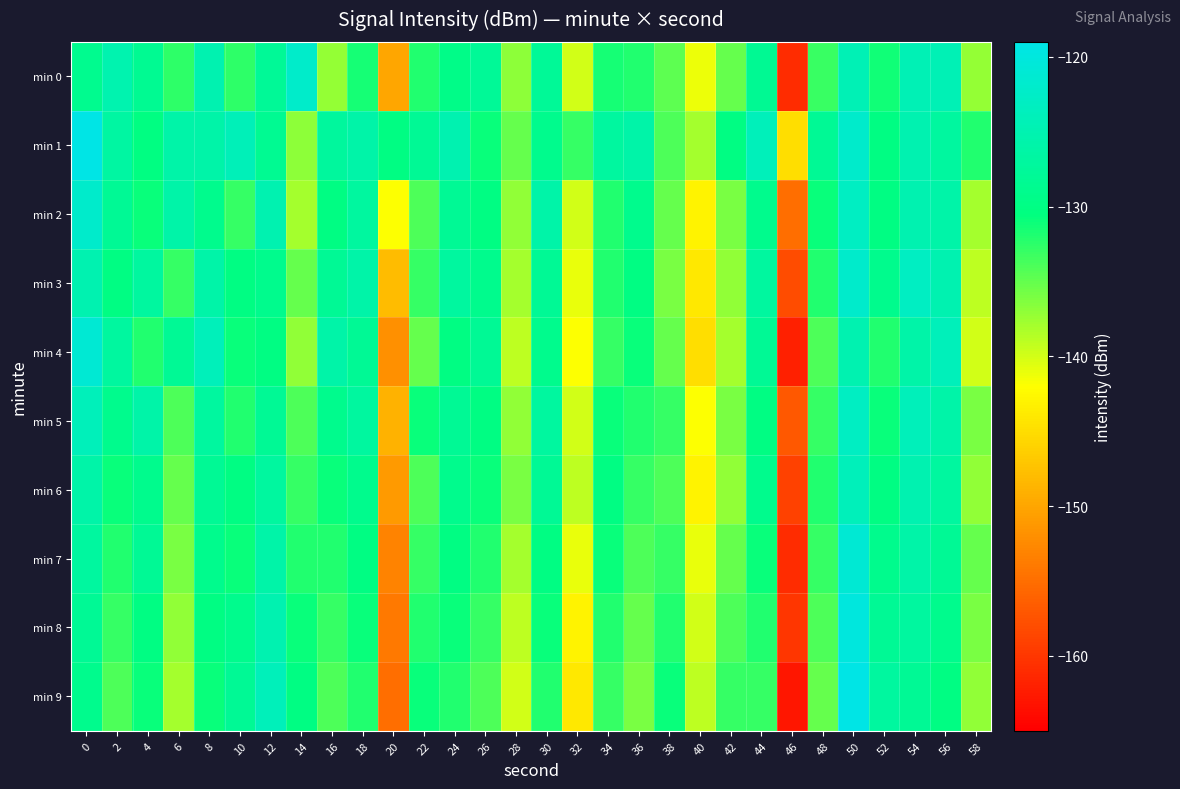

At 26, list the series in order from largest to smallest.

min 0, min 4, min 3, min 2, min 5, min 1, min 6, min 7, min 8, min 9